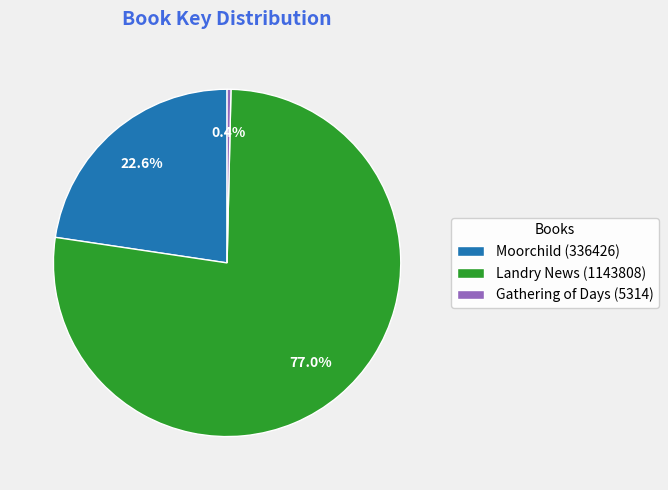

To the nearest percent, what is the difference between the Gathering of Days (5314) and Landry News (1143808) slice percentages?

77%